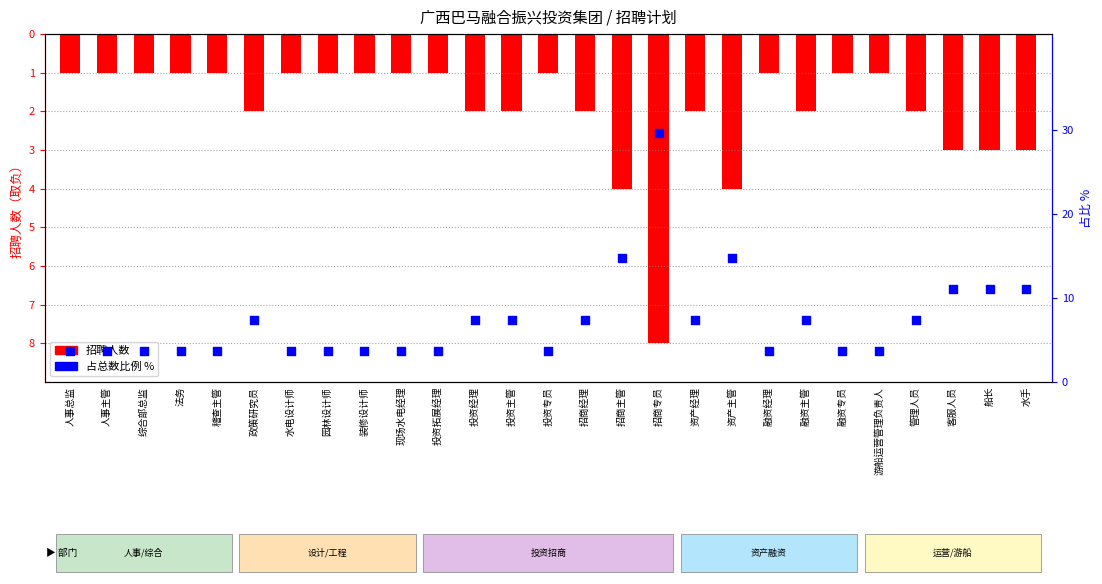

Which series has the largest total across all categories?

占总数比例 %